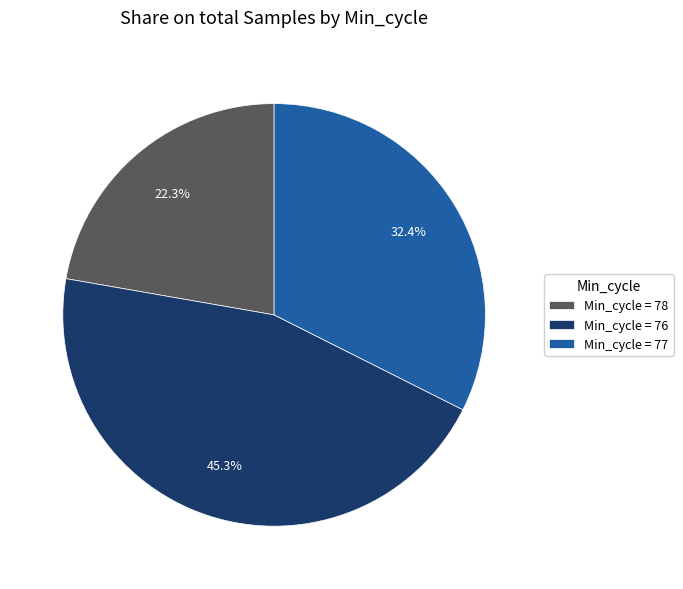

Is there a majority slice in this chart?

No